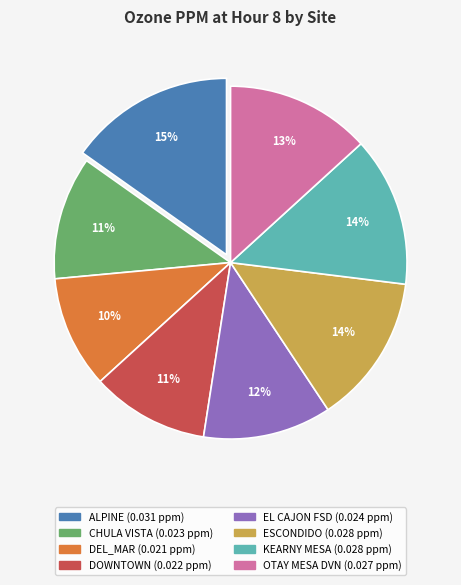

Which has a higher value, CHULA VISTA or DEL_MAR?

CHULA VISTA